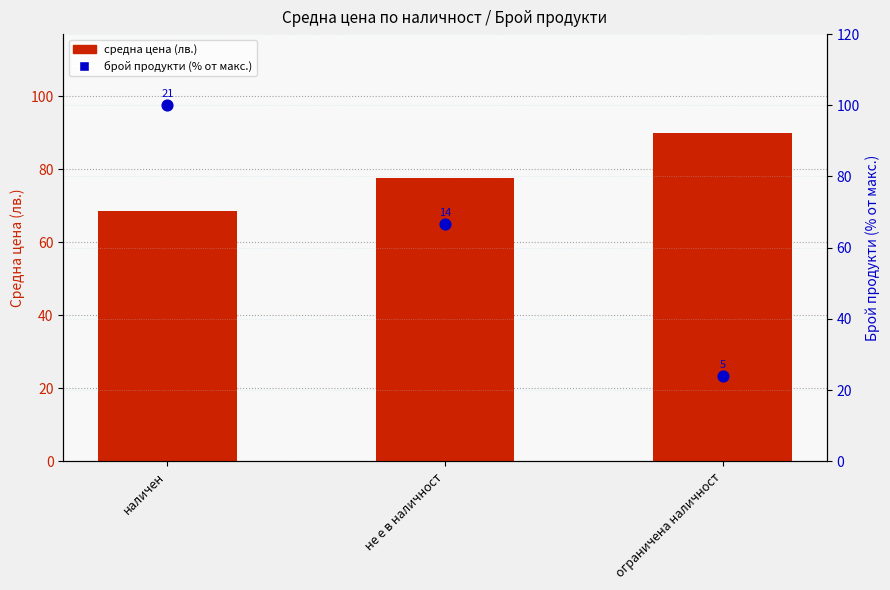

Is the value of средна цена (лв.) at ограничена наличност greater than the value of брой продукти (% от макс.) at не е в наличност?

Yes